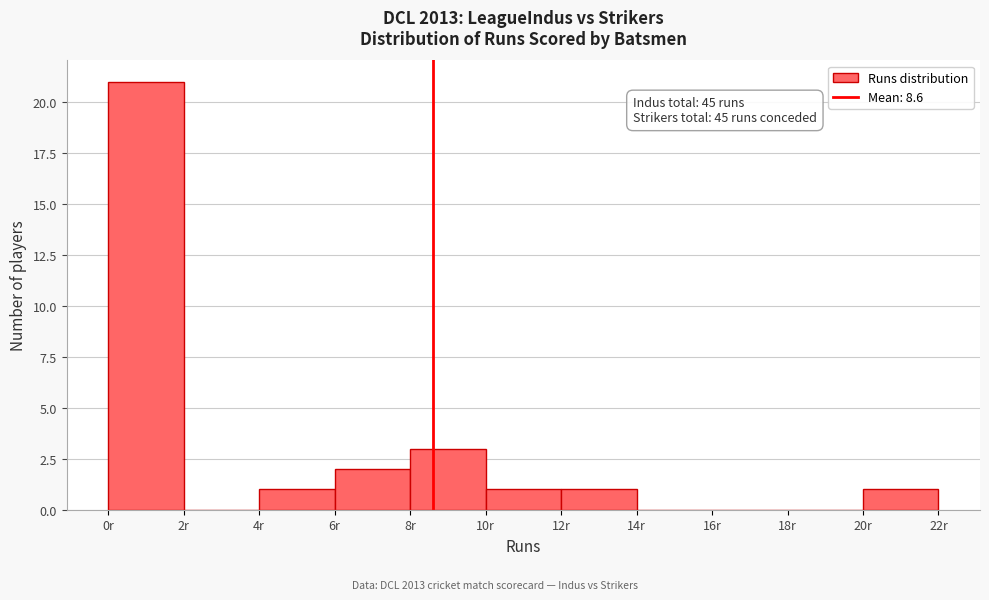

Over which range of the x-axis is the bar tallest?

0 to 2